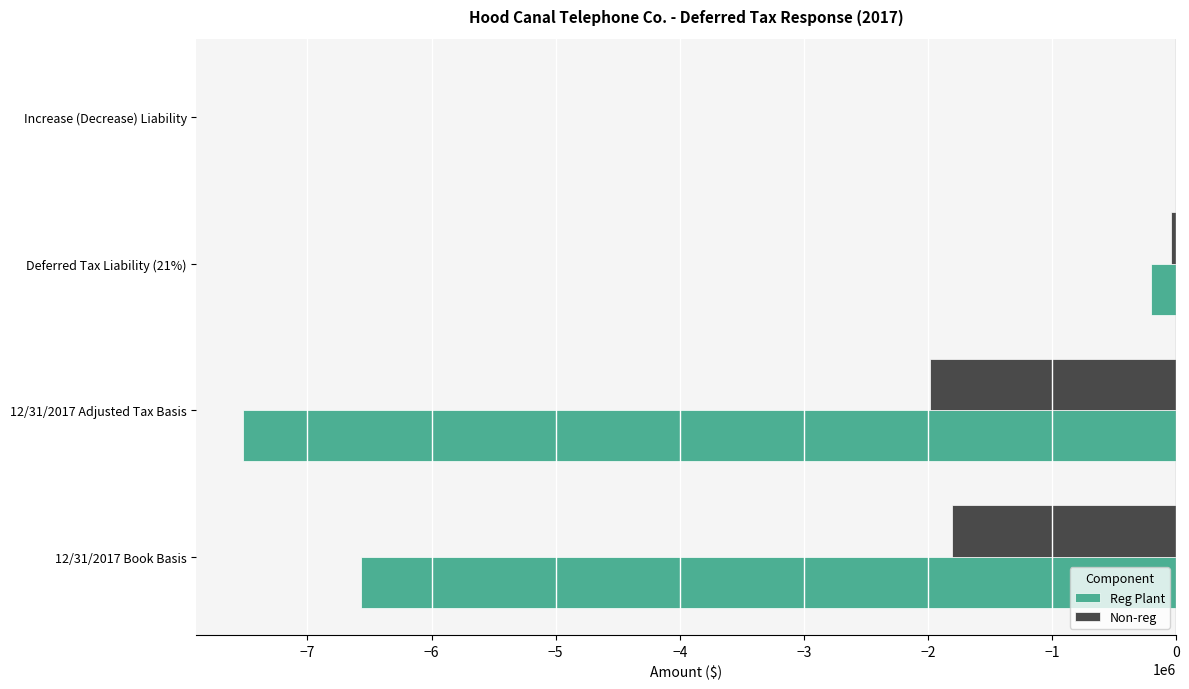

Which series has the largest total across all categories?

Non-reg